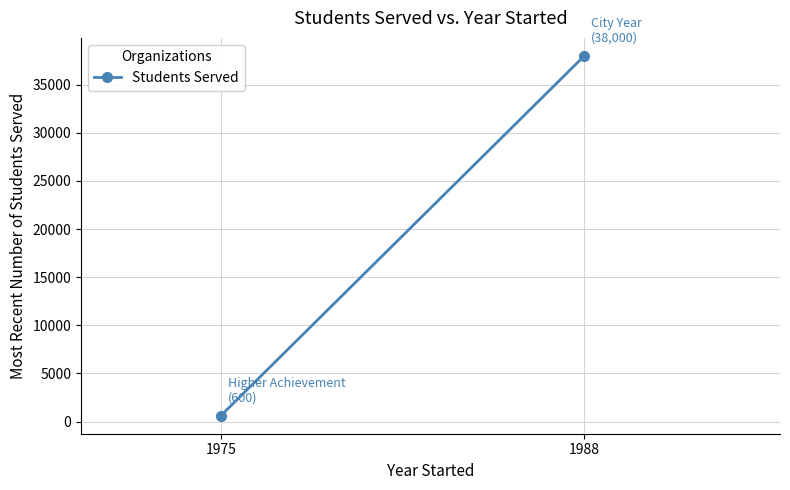

Is it true that the value at 1988 is 38000?

True